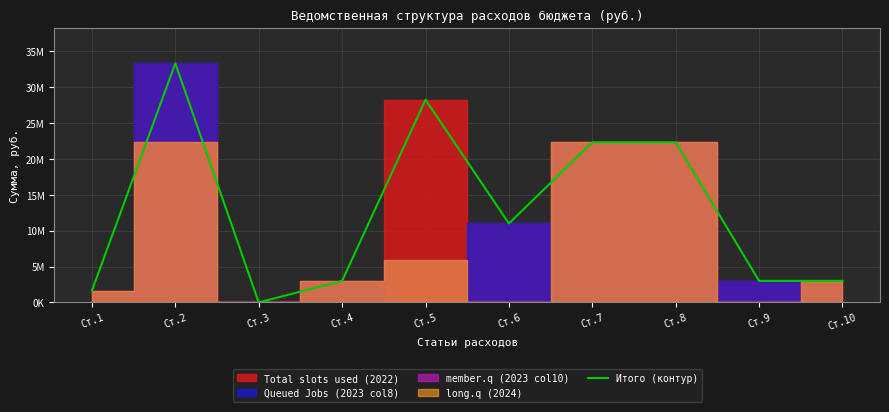

Does the chart display data point markers on the line(s)?

No